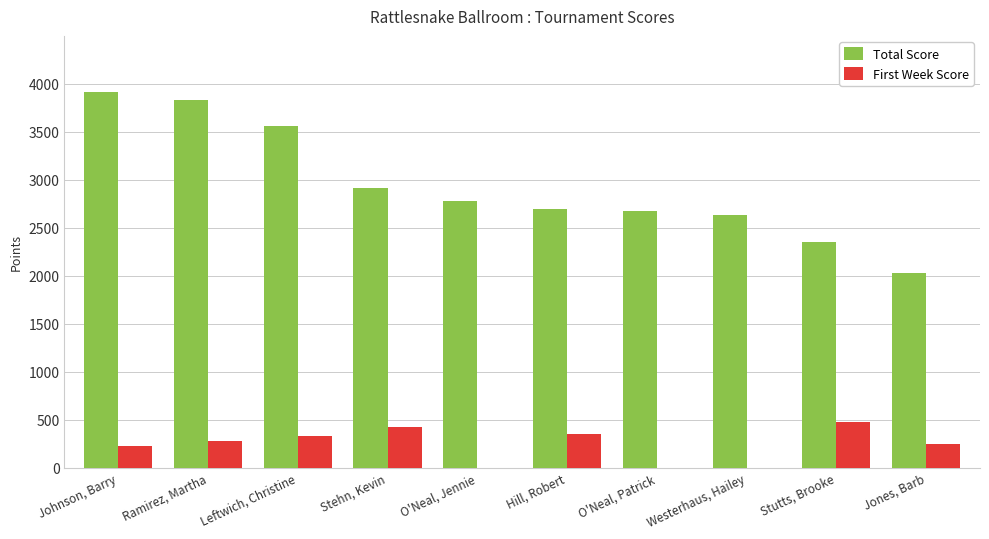

What is the highest value of the Total Score series?

3910